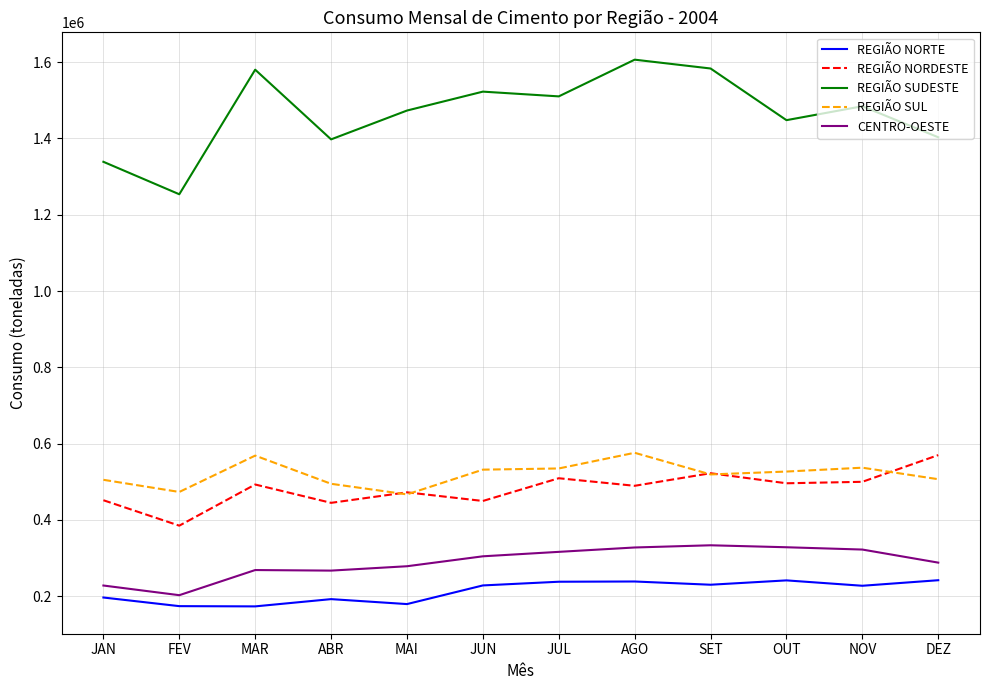

True or false: REGIÃO SUDESTE and REGIÃO SUL cross at least once.

False